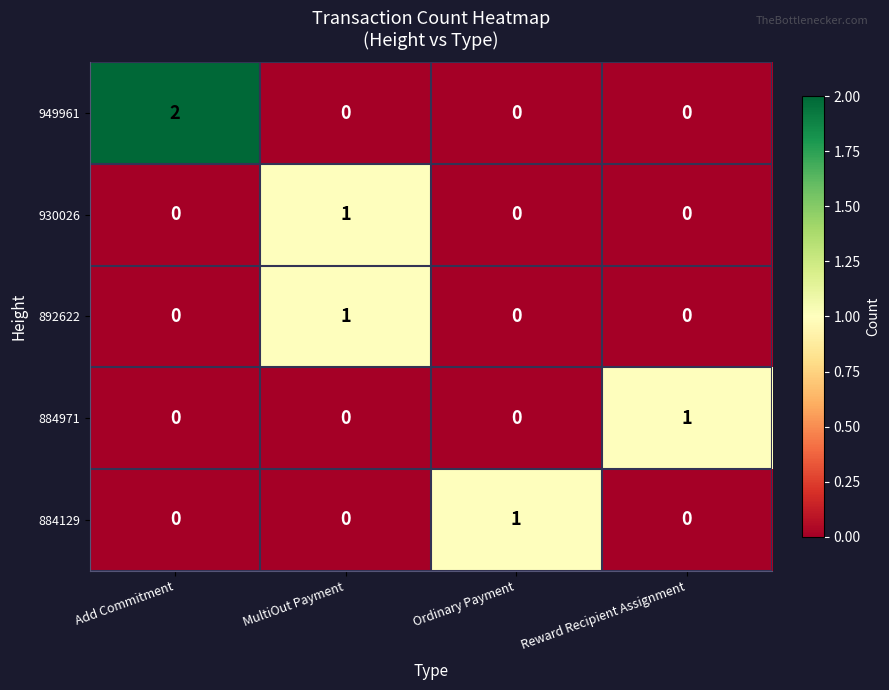

Reading right to left, transcribe all the data shown in this chart.

949961: Reward Recipient Assignment=0	Ordinary Payment=0	MultiOut Payment=0	Add Commitment=2
930026: Reward Recipient Assignment=0	Ordinary Payment=0	MultiOut Payment=1	Add Commitment=0
892622: Reward Recipient Assignment=0	Ordinary Payment=0	MultiOut Payment=1	Add Commitment=0
884971: Reward Recipient Assignment=1	Ordinary Payment=0	MultiOut Payment=0	Add Commitment=0
884129: Reward Recipient Assignment=0	Ordinary Payment=1	MultiOut Payment=0	Add Commitment=0